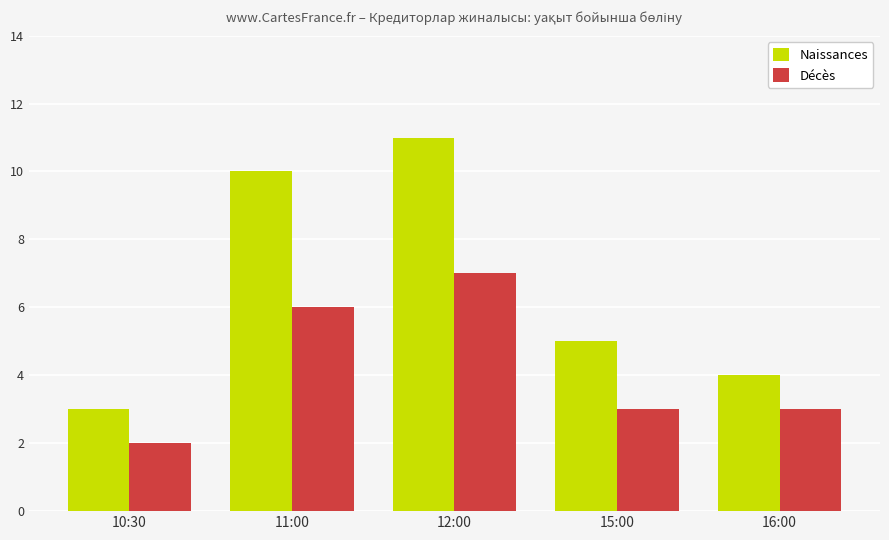

How many categories are shown in the chart?

5